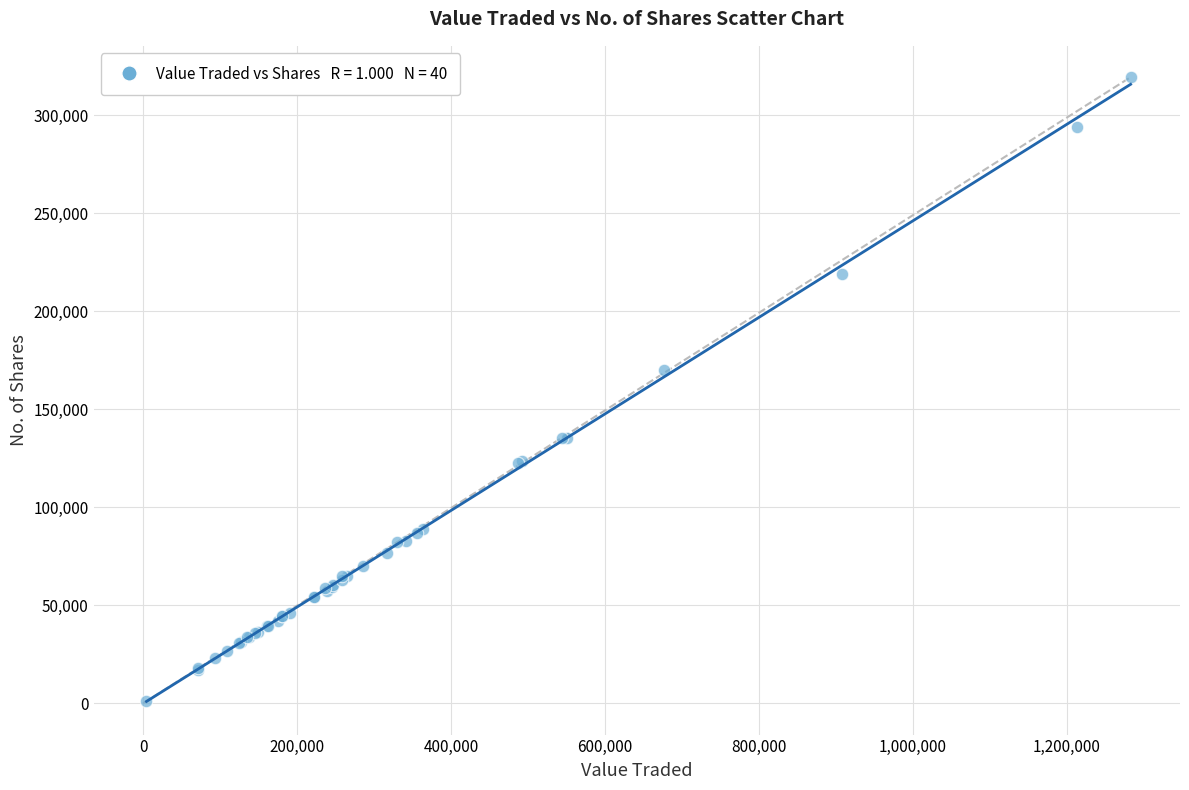

What Y value in the scatter plot is closest to 160319?

169967